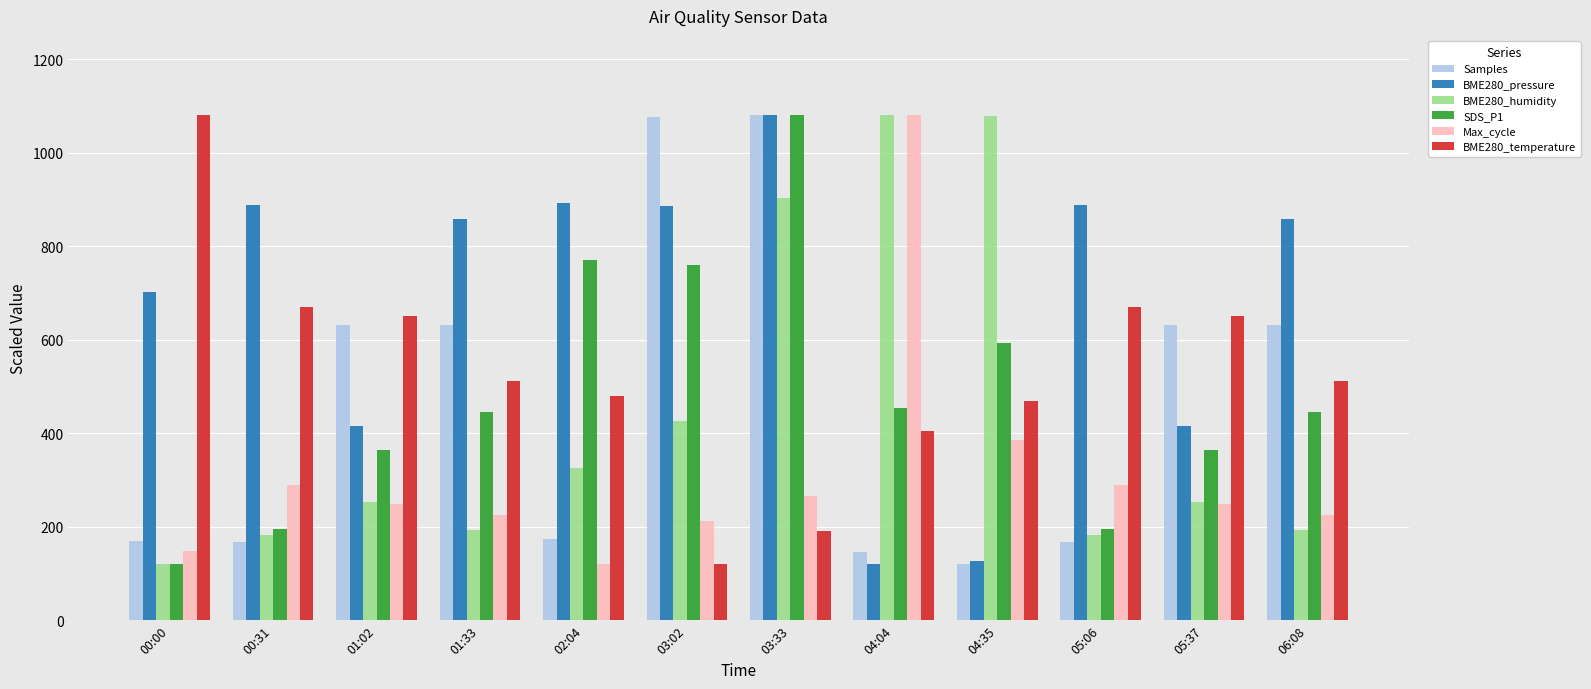

Does the chart contain any negative values?

No